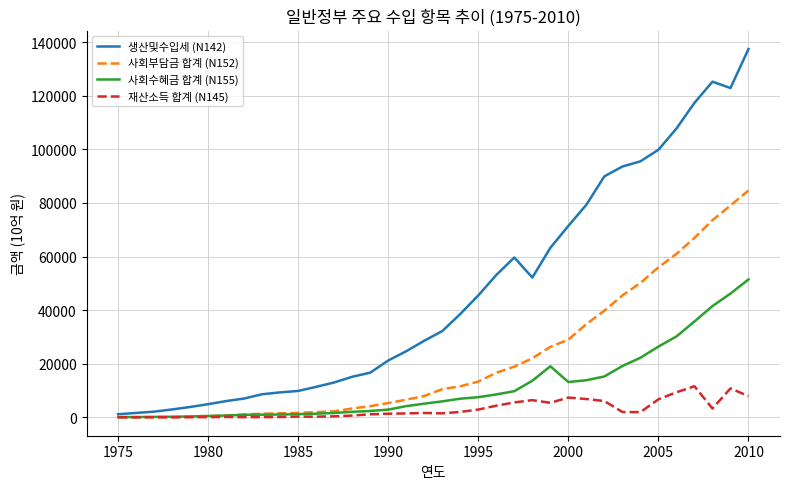

List the series in order of their overall mean, lowest first.

재산소득 합계 (N145), 사회수혜금 합계 (N155), 사회부담금 합계 (N152), 생산및수입세 (N142)